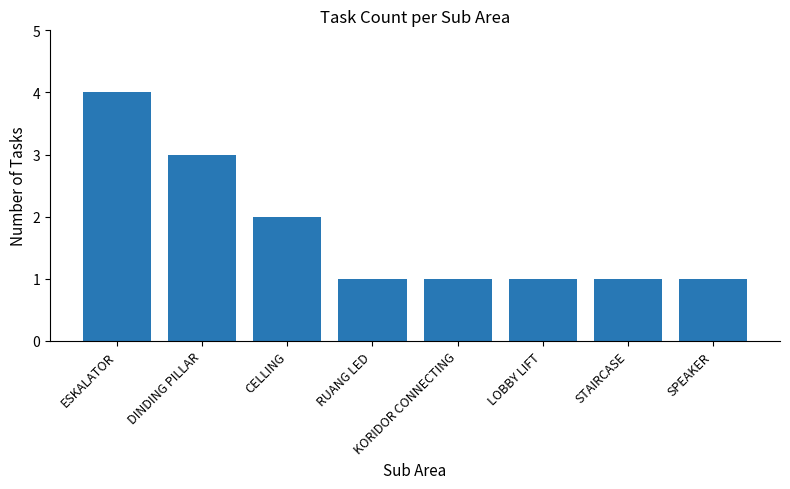

What value does the data have at RUANG LED?

1